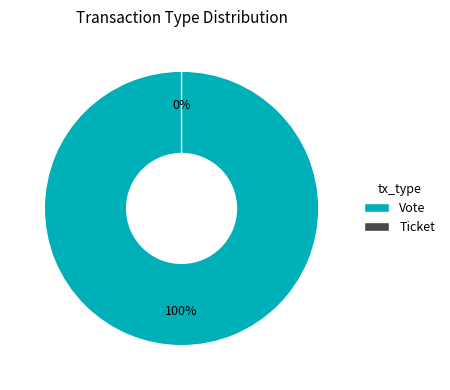

Which slice is the smallest?

Ticket